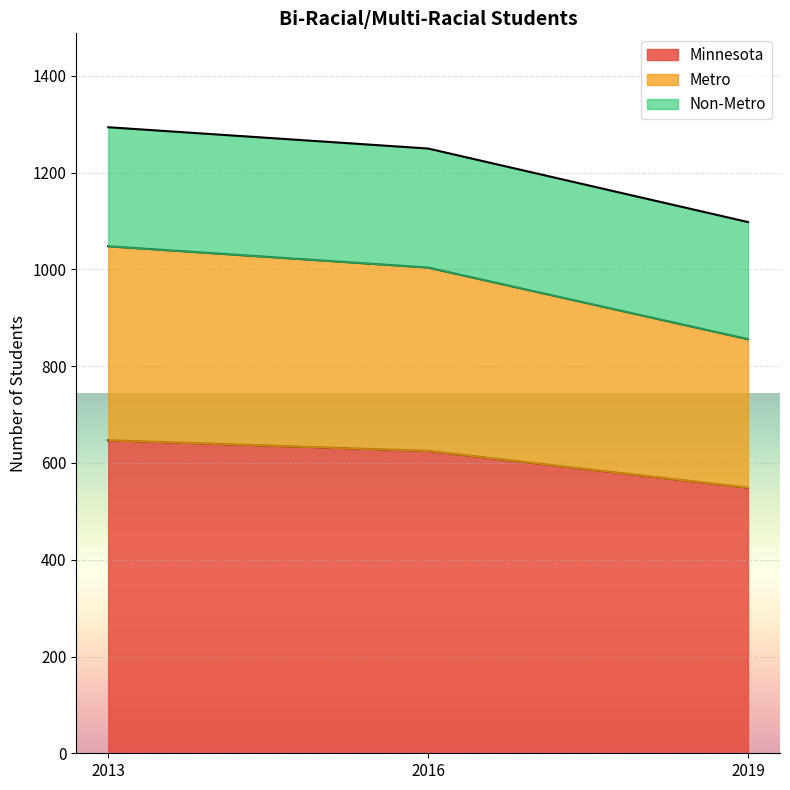

The Minnesota series shows 247 at 2019. True or false?

False